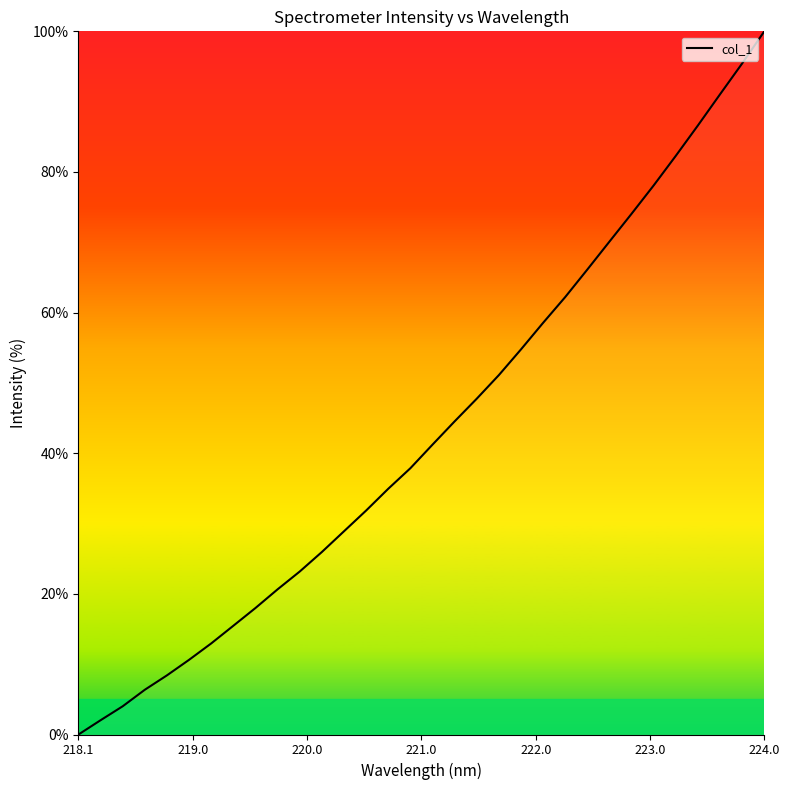

What is the greatest value displayed?

100.0